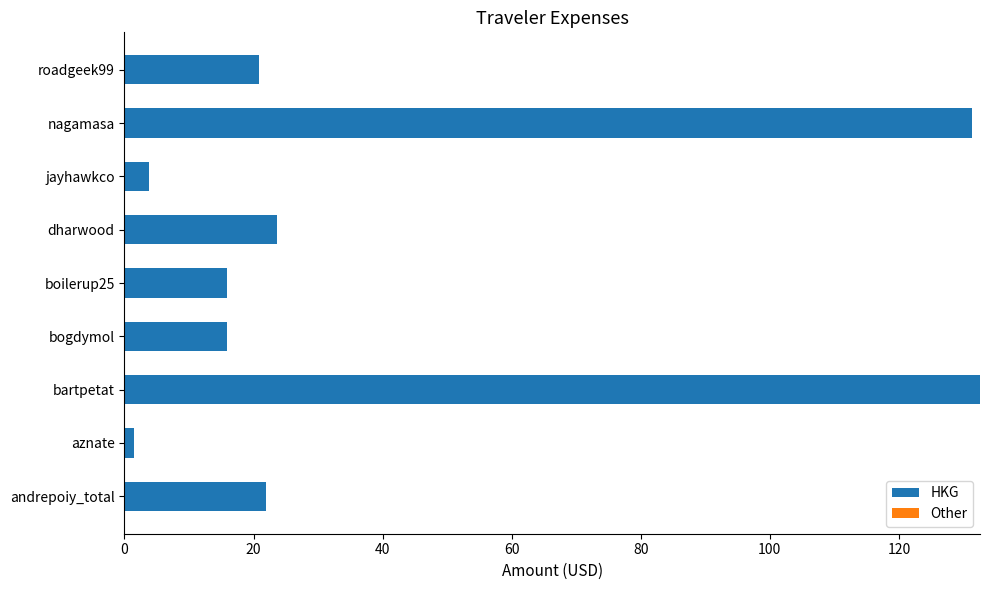

What is the change in value from boilerup25 to jayhawkco?

-12.1